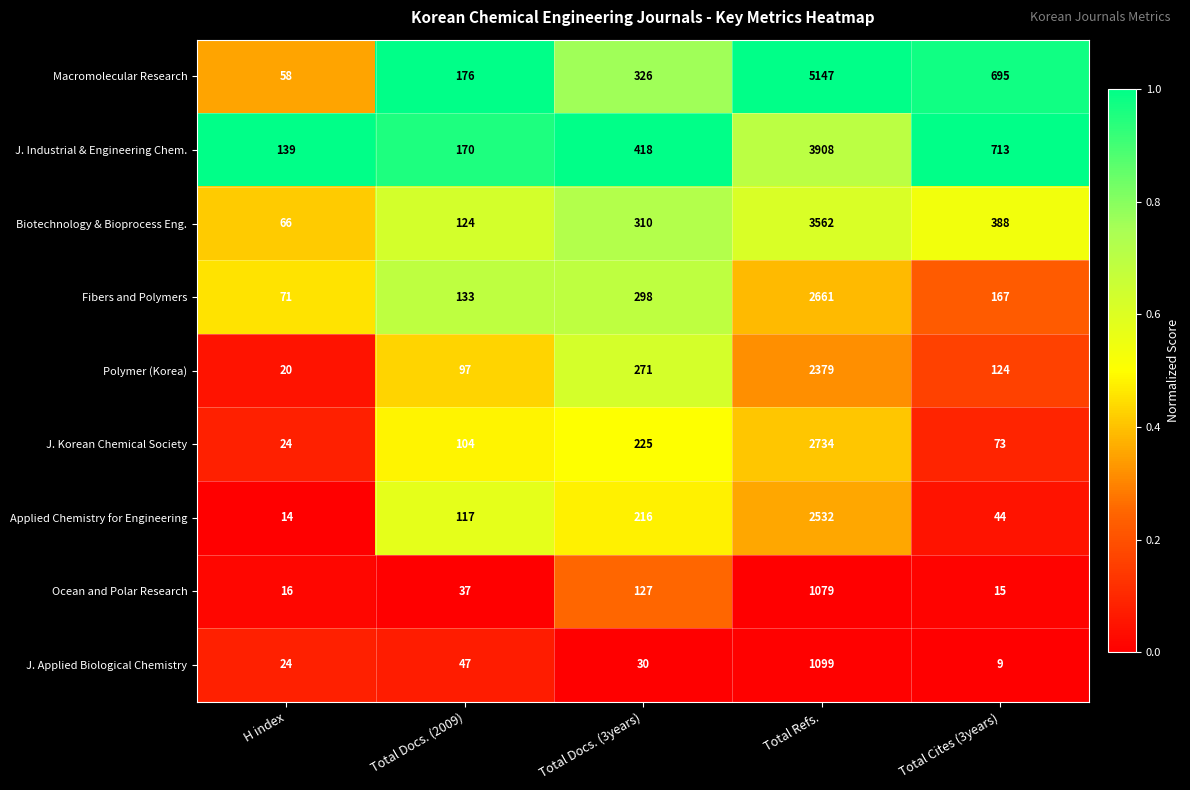

Which series has the largest total across all categories?

Macromolecular Research